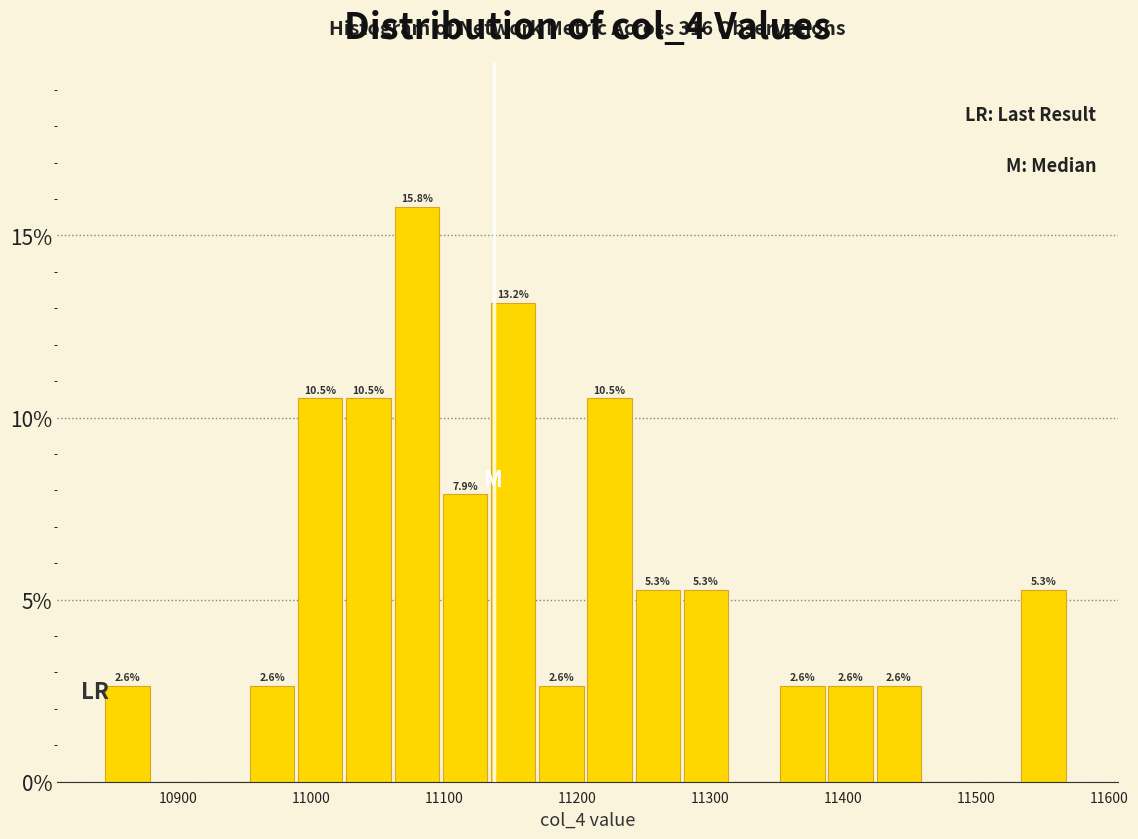

Read against the x-axis, roughly where is the centre of the tallest bar?

11080